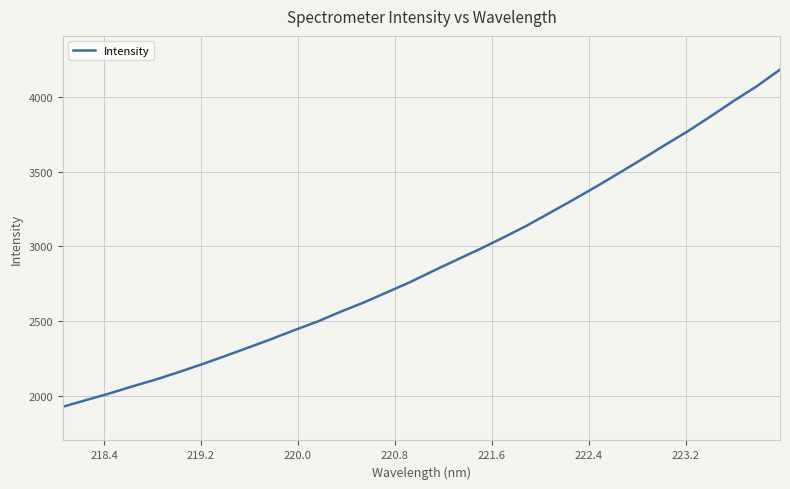

What is the greatest value displayed?

4183.4